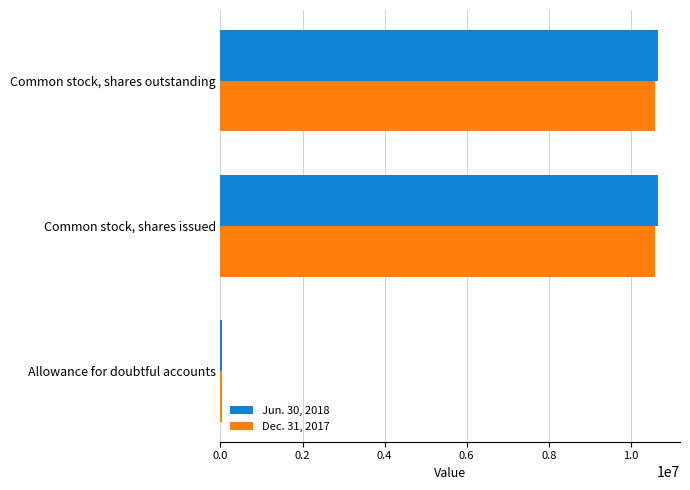

Rank the series by their maximum value, from highest to lowest.

Jun. 30, 2018, Dec. 31, 2017